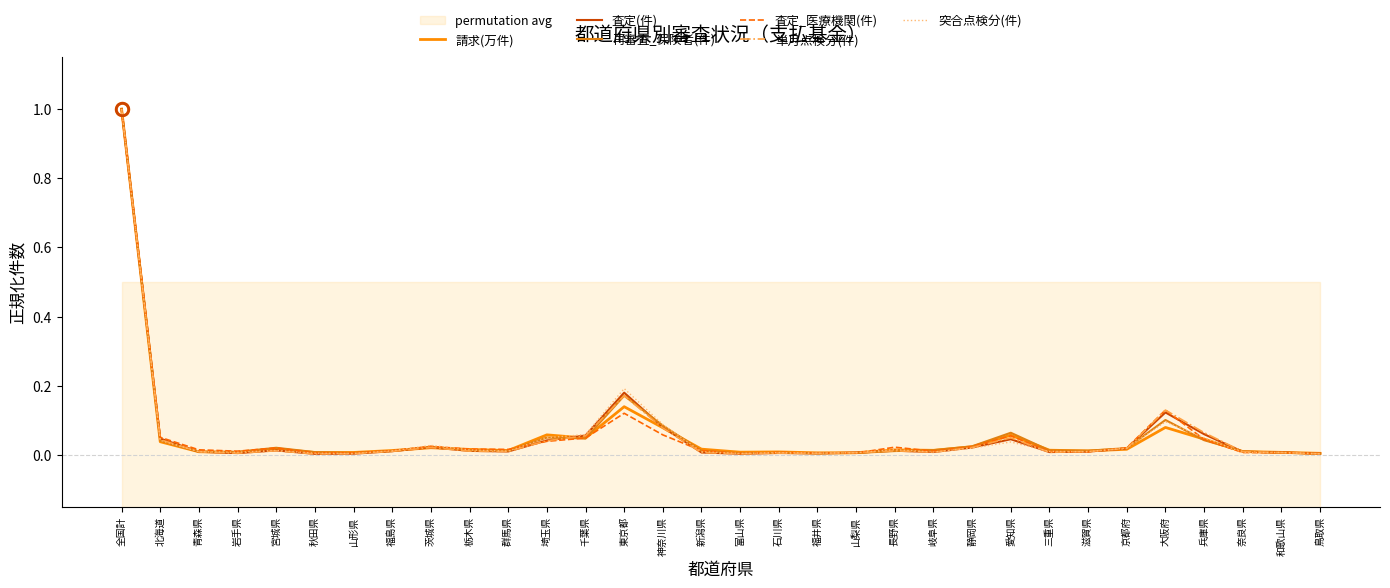

Reading left to right, extract all data points from this chart.

請求(万件): 全国計=1.0	北海道=0.0	青森県=0.0	岩手県=0.0	宮城県=0.0	秋田県=0.0	山形県=0.0	福島県=0.0	茨城県=0.0	栃木県=0.0	群馬県=0.0	埼玉県=0.1	千葉県=0.0	東京都=0.1	神奈川県=0.1	新潟県=0.0	富山県=0.0	石川県=0.0	福井県=0.0	山梨県=0.0	長野県=0.0	岐阜県=0.0	静岡県=0.0	愛知県=0.1	三重県=0.0	滋賀県=0.0	京都府=0.0	大阪府=0.1	兵庫県=0.0	奈良県=0.0	和歌山県=0.0	鳥取県=0.0
査定(件): 全国計=1.0	北海道=0.0	青森県=0.0	岩手県=0.0	宮城県=0.0	秋田県=0.0	山形県=0.0	福島県=0.0	茨城県=0.0	栃木県=0.0	群馬県=0.0	埼玉県=0.0	千葉県=0.1	東京都=0.2	神奈川県=0.1	新潟県=0.0	富山県=0.0	石川県=0.0	福井県=0.0	山梨県=0.0	長野県=0.0	岐阜県=0.0	静岡県=0.0	愛知県=0.0	三重県=0.0	滋賀県=0.0	京都府=0.0	大阪府=0.1	兵庫県=0.1	奈良県=0.0	和歌山県=0.0	鳥取県=0.0
再審査_保険者(件): 全国計=1.0	北海道=0.0	青森県=0.0	岩手県=0.0	宮城県=0.0	秋田県=0.0	山形県=0.0	福島県=0.0	茨城県=0.0	栃木県=0.0	群馬県=0.0	埼玉県=0.0	千葉県=0.0	東京都=0.2	神奈川県=0.1	新潟県=0.0	富山県=0.0	石川県=0.0	福井県=0.0	山梨県=0.0	長野県=0.0	岐阜県=0.0	静岡県=0.0	愛知県=0.1	三重県=0.0	滋賀県=0.0	京都府=0.0	大阪府=0.1	兵庫県=0.0	奈良県=0.0	和歌山県=0.0	鳥取県=0.0
査定_医療機関(件): 全国計=1.0	北海道=0.1	青森県=0.0	岩手県=0.0	宮城県=0.0	秋田県=0.0	山形県=0.0	福島県=0.0	茨城県=0.0	栃木県=0.0	群馬県=0.0	埼玉県=0.0	千葉県=0.0	東京都=0.1	神奈川県=0.1	新潟県=0.0	富山県=0.0	石川県=0.0	福井県=0.0	山梨県=0.0	長野県=0.0	岐阜県=0.0	静岡県=0.0	愛知県=0.1	三重県=0.0	滋賀県=0.0	京都府=0.0	大阪府=0.1	兵庫県=0.0	奈良県=0.0	和歌山県=0.0	鳥取県=0.0
単月点検分(件): 全国計=1.0	北海道=0.0	青森県=0.0	岩手県=0.0	宮城県=0.0	秋田県=0.0	山形県=0.0	福島県=0.0	茨城県=0.0	栃木県=0.0	群馬県=0.0	埼玉県=0.0	千葉県=0.1	東京都=0.2	神奈川県=0.1	新潟県=0.0	富山県=0.0	石川県=0.0	福井県=0.0	山梨県=0.0	長野県=0.0	岐阜県=0.0	静岡県=0.0	愛知県=0.0	三重県=0.0	滋賀県=0.0	京都府=0.0	大阪府=0.1	兵庫県=0.1	奈良県=0.0	和歌山県=0.0	鳥取県=0.0
突合点検分(件): 全国計=1.0	北海道=0.0	青森県=0.0	岩手県=0.0	宮城県=0.0	秋田県=0.0	山形県=0.0	福島県=0.0	茨城県=0.0	栃木県=0.0	群馬県=0.0	埼玉県=0.0	千葉県=0.1	東京都=0.2	神奈川県=0.1	新潟県=0.0	富山県=0.0	石川県=0.0	福井県=0.0	山梨県=0.0	長野県=0.0	岐阜県=0.0	静岡県=0.0	愛知県=0.0	三重県=0.0	滋賀県=0.0	京都府=0.0	大阪府=0.1	兵庫県=0.0	奈良県=0.0	和歌山県=0.0	鳥取県=0.0